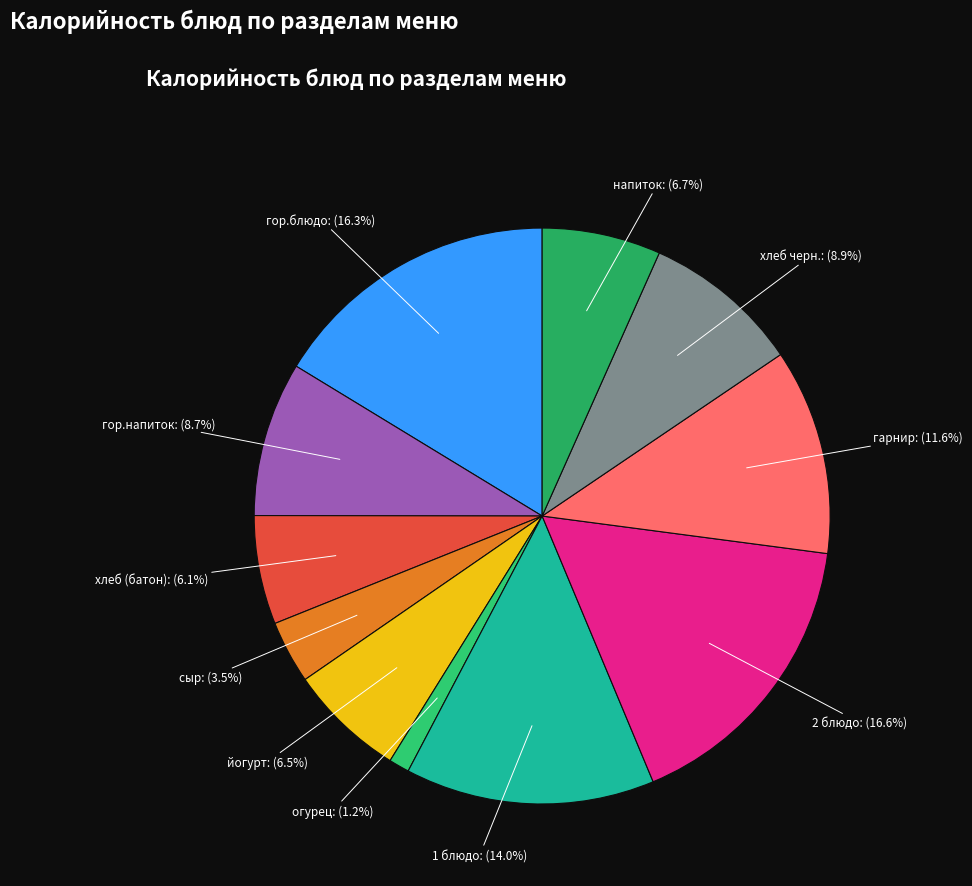

Is огурец the majority of the pie?

No